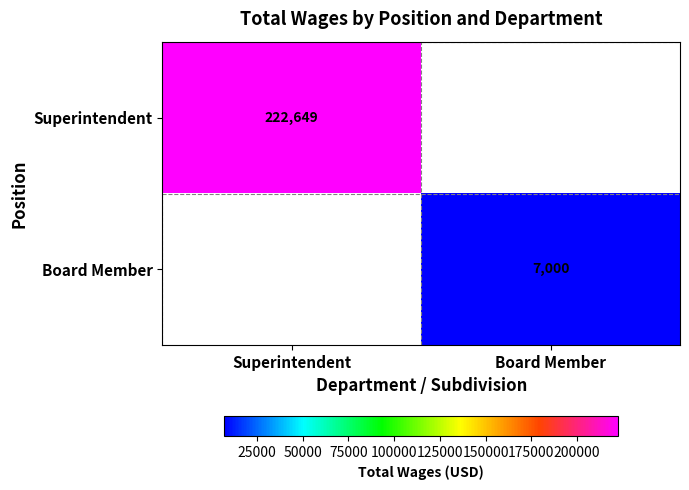

Which has a higher value, Board Member or Superintendent?

Superintendent